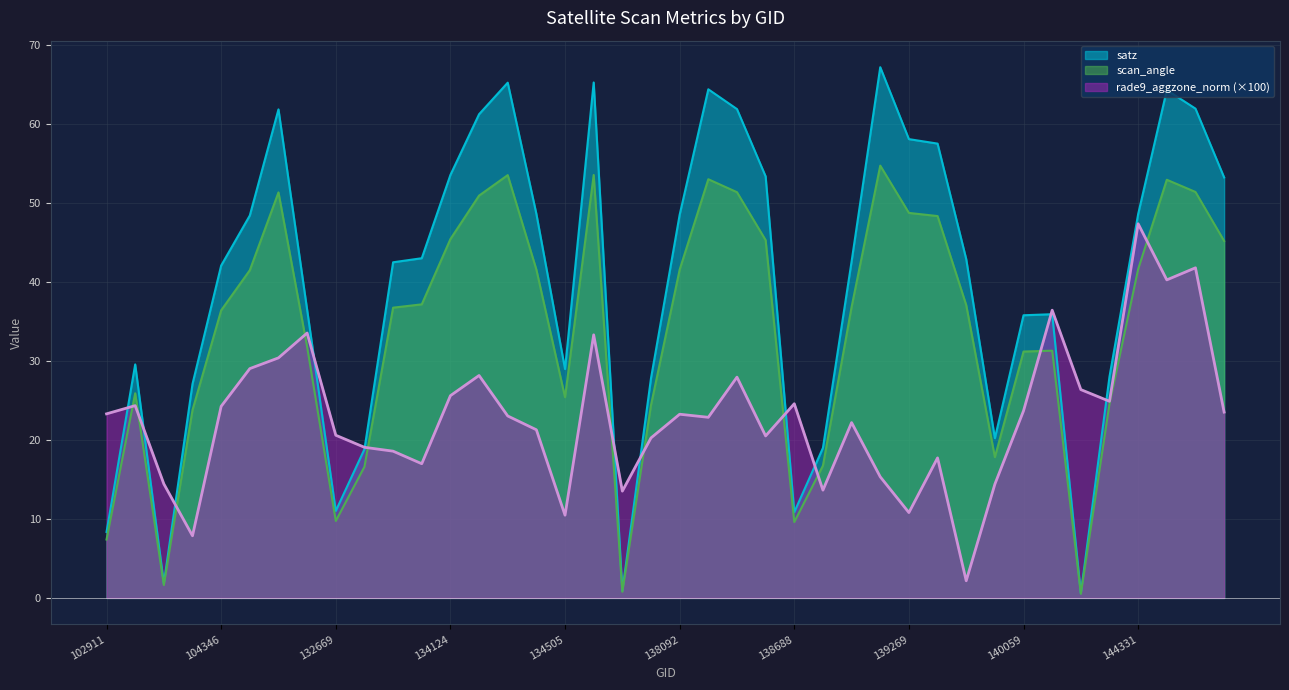

Rank the categories by rade9_aggzone_norm value from lowest to highest.

139475, 103634, 134505, 139269, 137715, 138881, 139672, 103515, 139094, 133404, 139283, 133027, 132847, 137903, 138296, 132669, 134322, 139080, 138105, 134308, 138092, 102911, 144543, 140059, 104346, 103396, 138688, 144136, 134124, 143943, 138282, 134138, 132123, 132296, 137322, 132488, 143151, 144345, 144529, 144331